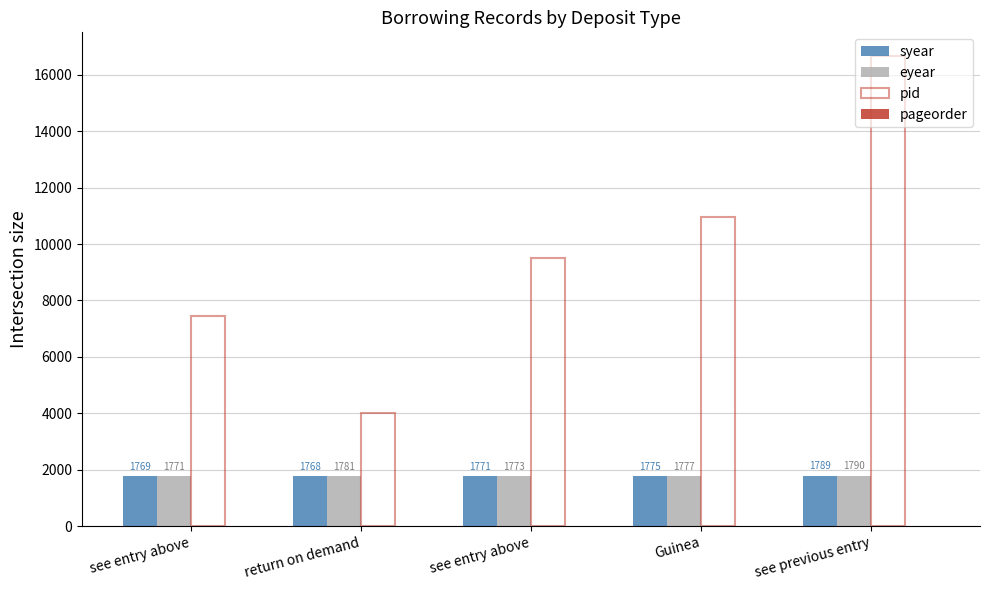

How many distinct data groups are displayed?

4